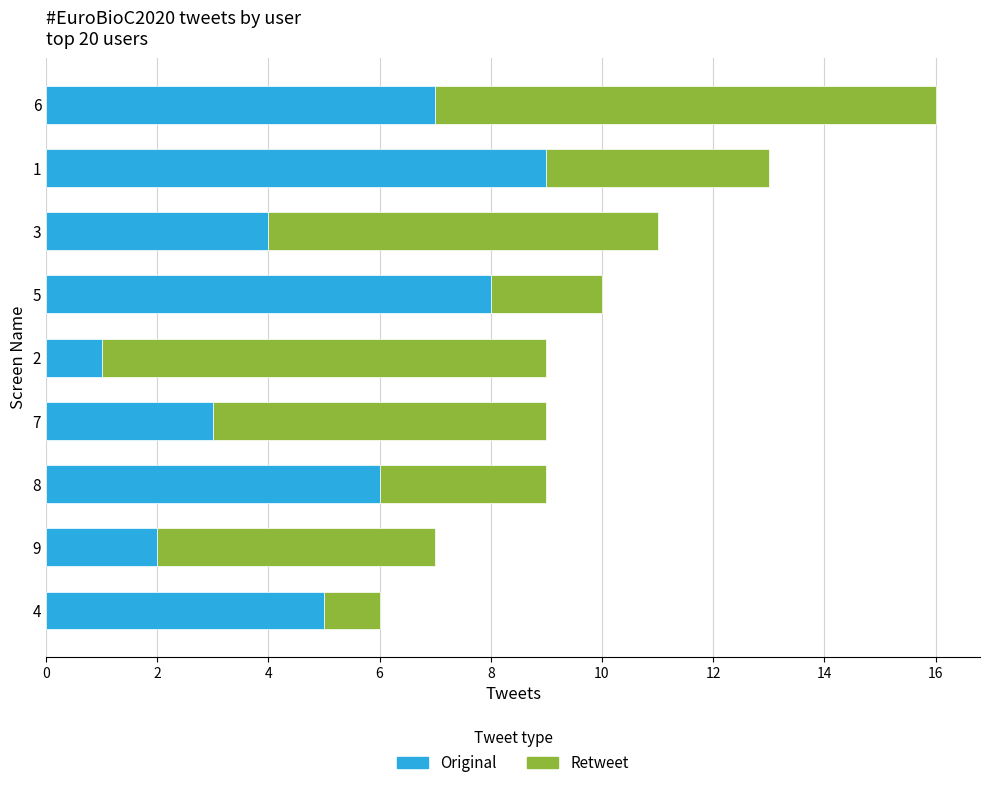

What is the difference between the second highest and minimum values in the Original series?

7